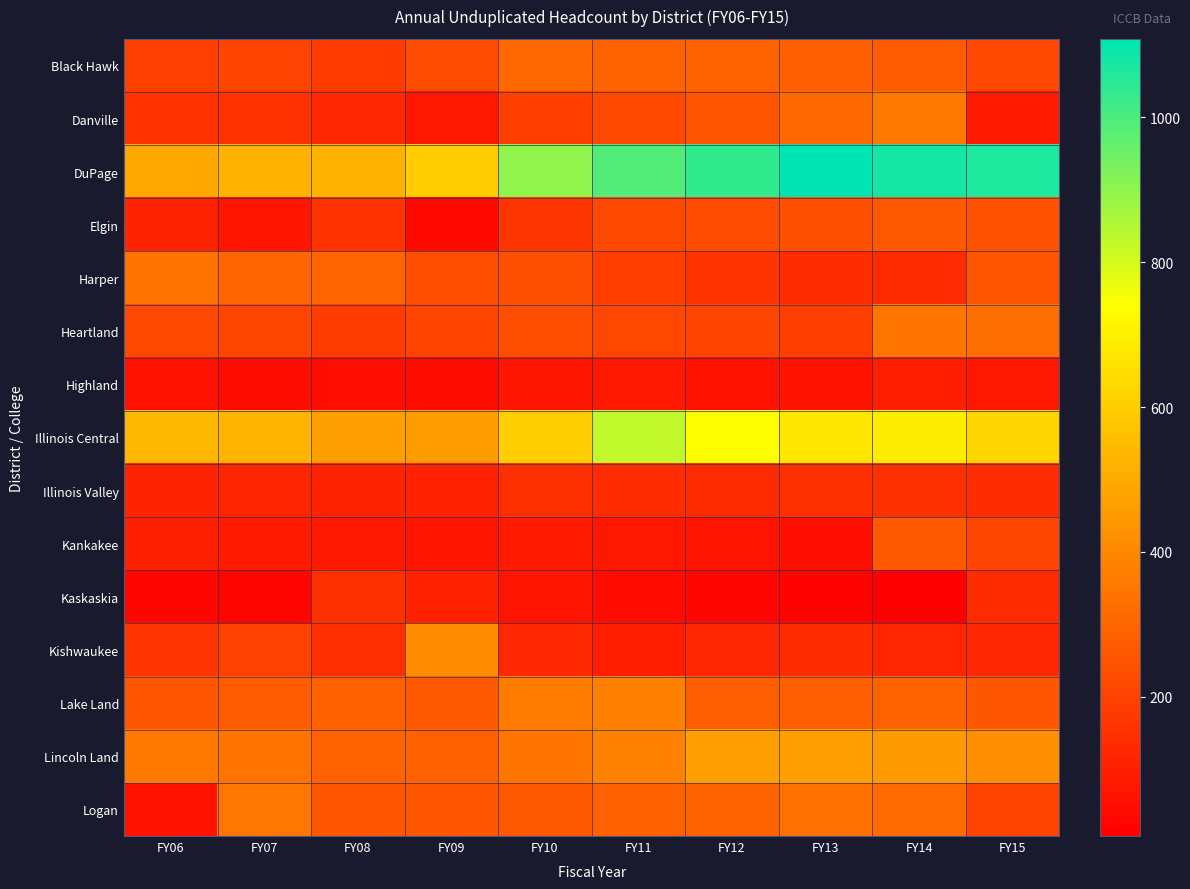

Reading left to right, transcribe all the data shown in this chart.

Black Hawk: FY06=193	FY07=203	FY08=180	FY09=225	FY10=309	FY11=295	FY12=291	FY13=281	FY14=272	FY15=213
Danville: FY06=156	FY07=150	FY08=126	FY09=76	FY10=189	FY11=219	FY12=254	FY13=315	FY14=355	FY15=86
DuPage: FY06=495	FY07=521	FY08=525	FY09=596	FY10=898	FY11=989	FY12=1034	FY13=1108	FY14=1076	FY15=1067
Elgin: FY06=113	FY07=72	FY08=153	FY09=40	FY10=165	FY11=217	FY12=227	FY13=240	FY14=266	FY15=244
Harper: FY06=341	FY07=301	FY08=297	FY09=234	FY10=236	FY11=190	FY12=157	FY13=137	FY14=132	FY15=252
Heartland: FY06=218	FY07=212	FY08=186	FY09=204	FY10=235	FY11=213	FY12=208	FY13=191	FY14=347	FY15=329
Highland: FY06=62	FY07=46	FY08=47	FY09=46	FY10=74	FY11=81	FY12=63	FY13=62	FY14=97	FY15=77
Illinois Central: FY06=539	FY07=531	FY08=470	FY09=462	FY10=598	FY11=830	FY12=741	FY13=673	FY14=690	FY15=625
Illinois Valley: FY06=112	FY07=116	FY08=111	FY09=106	FY10=146	FY11=136	FY12=134	FY13=144	FY14=148	FY15=137
Kankakee: FY06=101	FY07=84	FY08=83	FY09=71	FY10=86	FY11=78	FY12=69	FY13=54	FY14=267	FY15=212
Kaskaskia: FY06=29	FY07=26	FY08=146	FY09=105	FY10=69	FY11=41	FY12=29	FY13=19	FY14=8	FY15=132
Kishwaukee: FY06=161	FY07=196	FY08=142	FY09=409	FY10=126	FY11=99	FY12=126	FY13=136	FY14=118	FY15=124
Lake Land: FY06=257	FY07=273	FY08=287	FY09=264	FY10=365	FY11=377	FY12=279	FY13=282	FY14=292	FY15=260
Lincoln Land: FY06=357	FY07=343	FY08=290	FY09=288	FY10=347	FY11=380	FY12=471	FY13=466	FY14=449	FY15=418
Logan: FY06=65	FY07=350	FY08=256	FY09=259	FY10=266	FY11=287	FY12=292	FY13=334	FY14=317	FY15=207